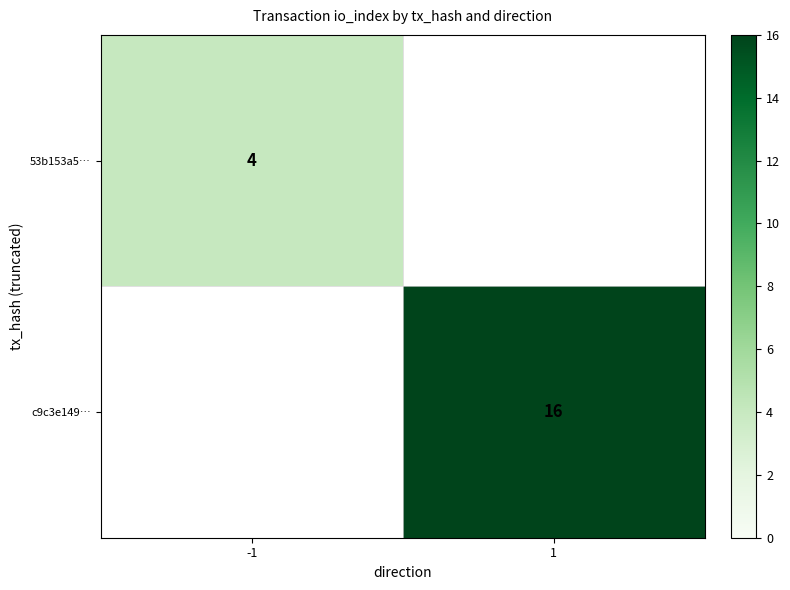

Is it true that c9c3e149… equals 22 at 1?

False